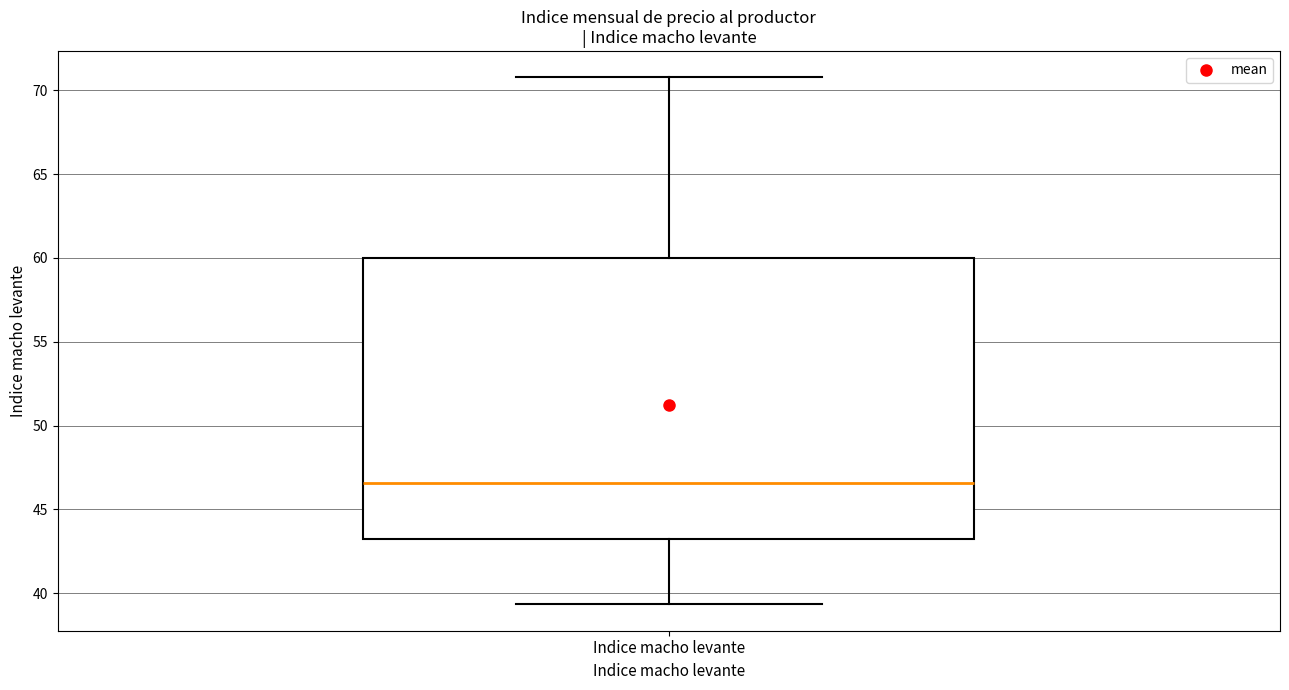

Where does the upper whisker of the box for Indice macho levante end on the y-axis? The values are not printed on the chart, so give them approximately, as read against the axis.

71.0